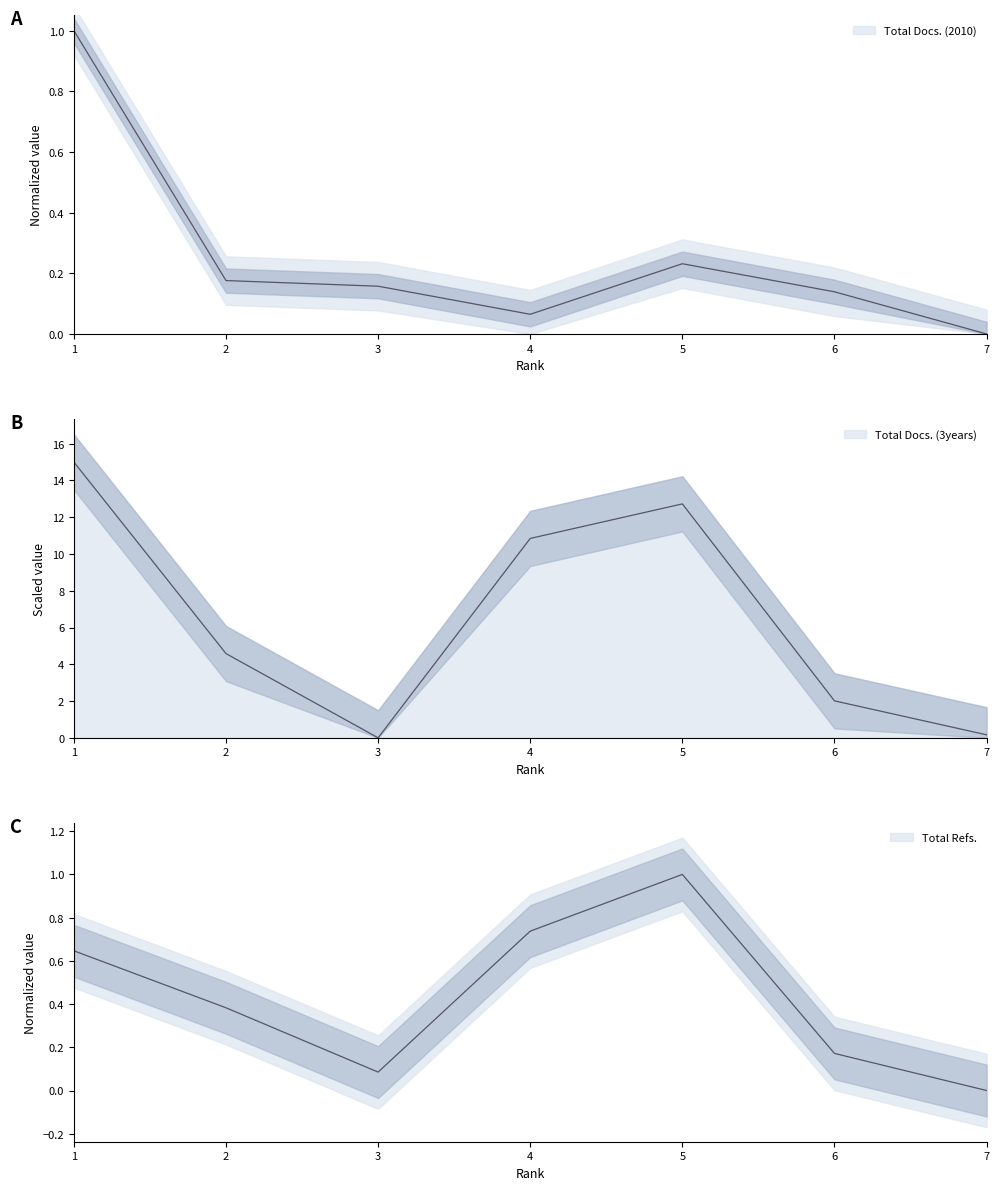

Which series has the widest spread of values?

Total Docs. (3years)